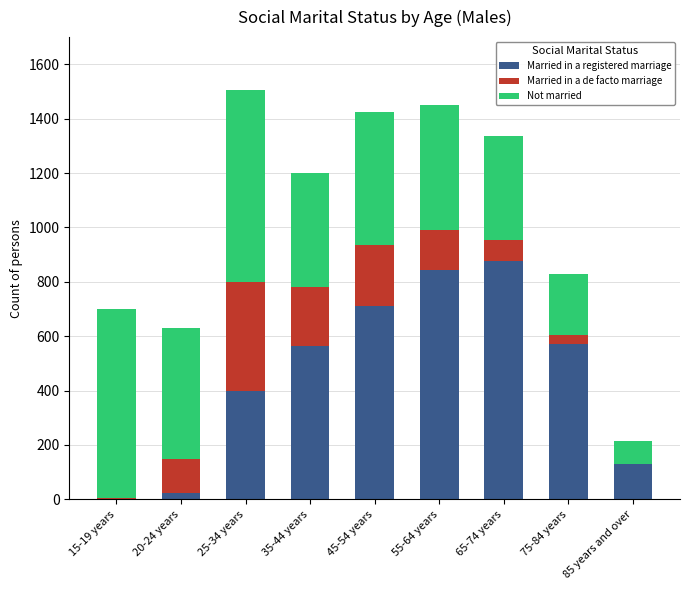

What is the highest value of the Married in a registered marriage series?

875